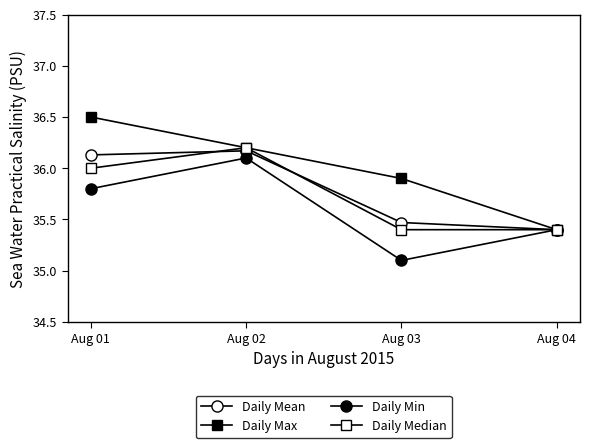

At which category is the sum across all series the highest?

Aug 02